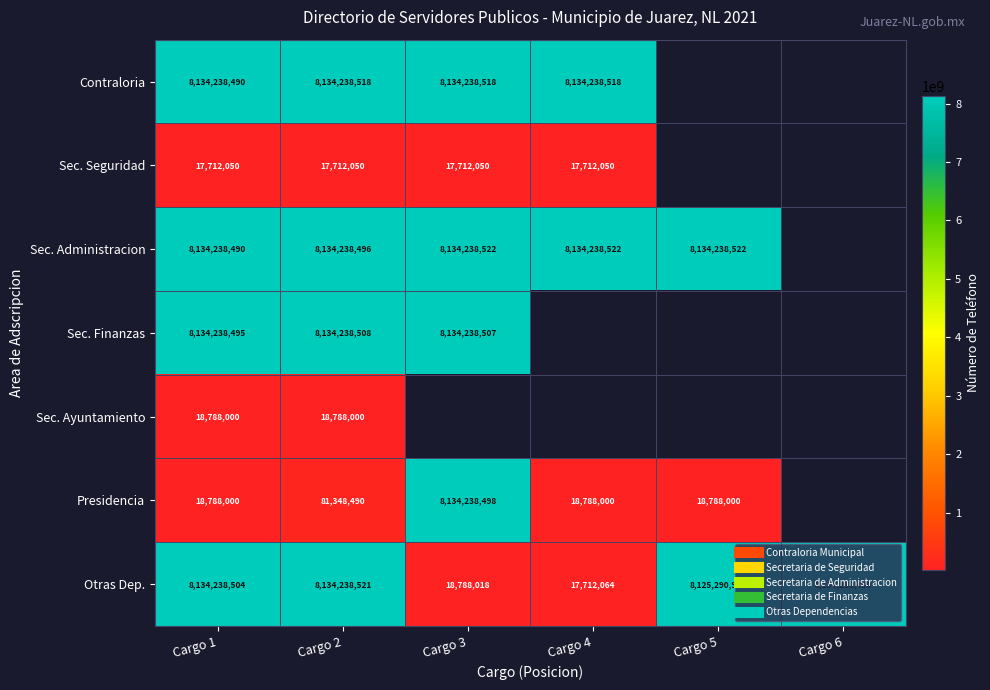

How many positive values does the Sec. Administracion series have?

5